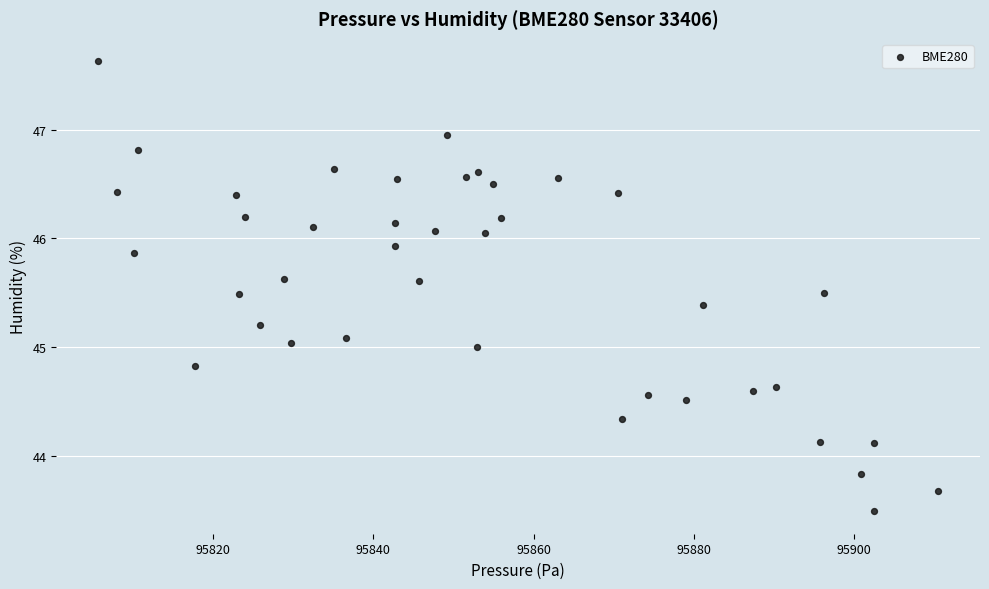

What is the range of X values (max minus min)?

104.8